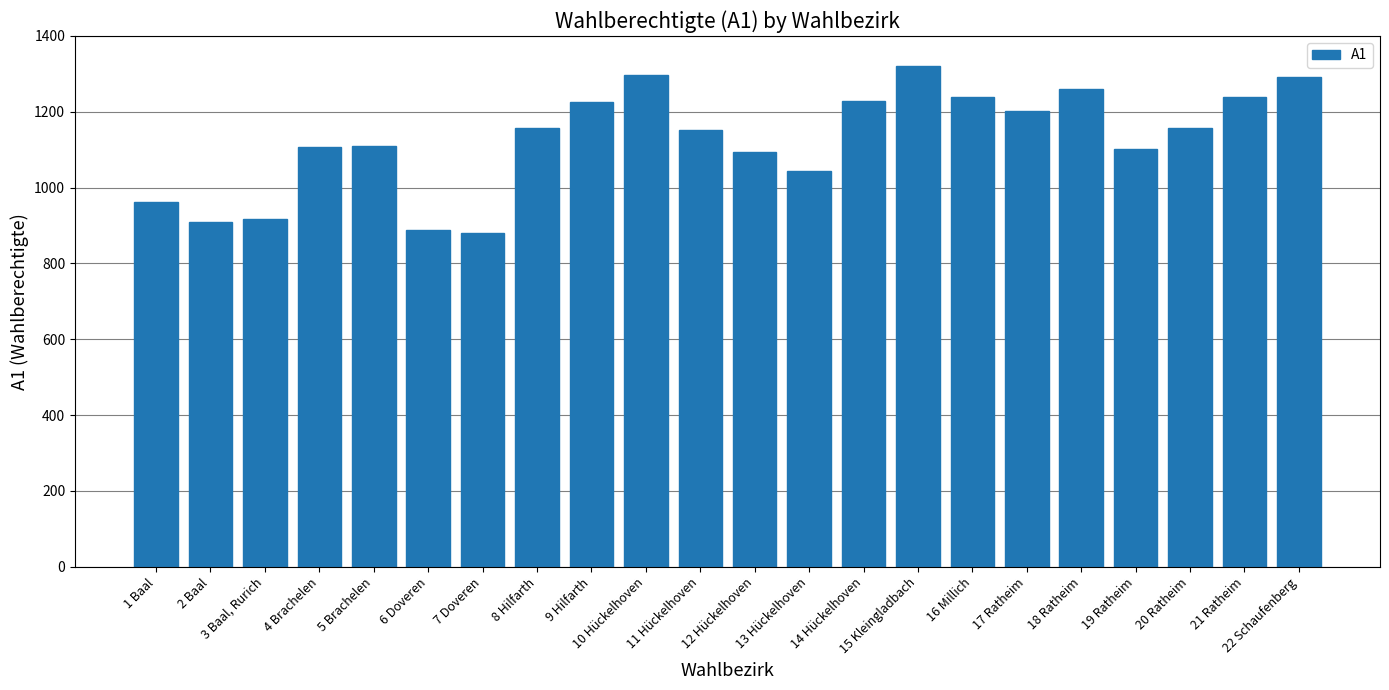

How many series are shown in this chart?

1